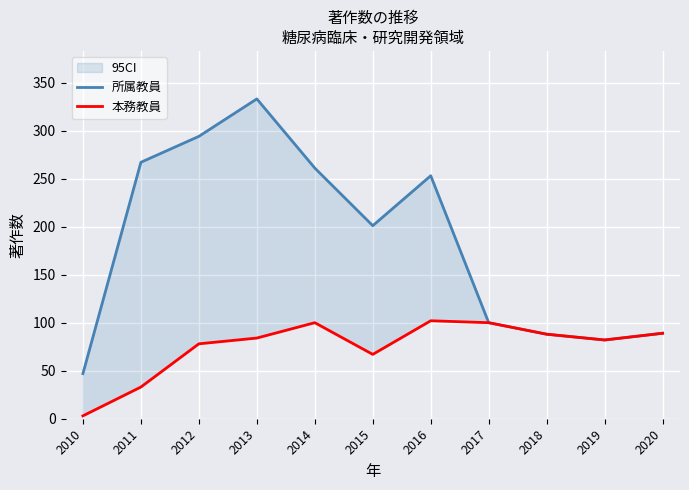

What is the maximum value for 本務教員?

102